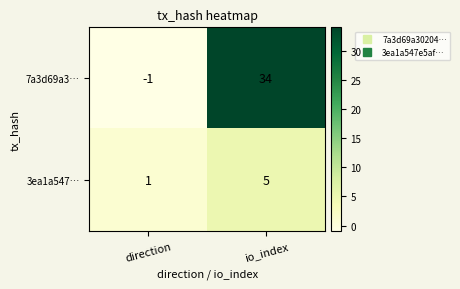

Reading left to right, list all the values displayed in this chart.

7a3d69a3…: -1	34
3ea1a547…: 1	5